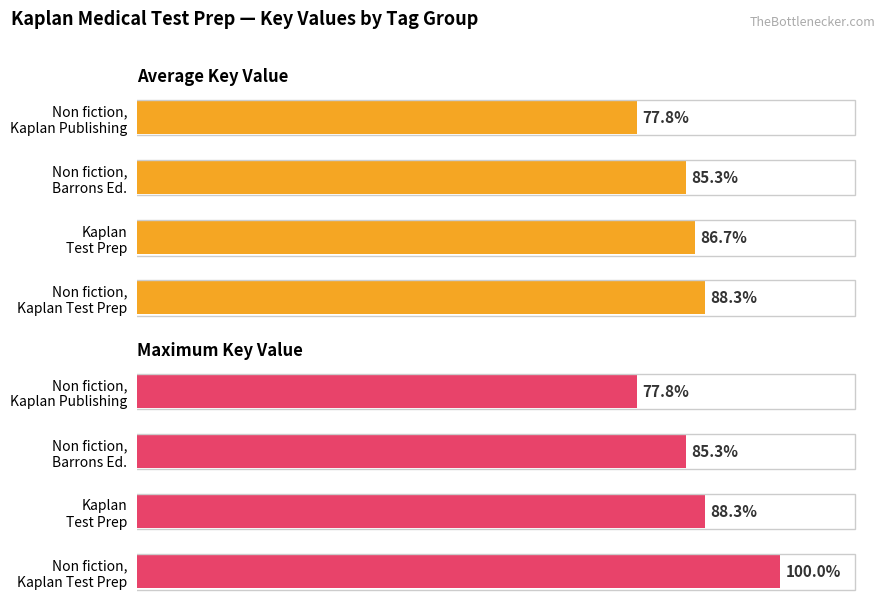

Rank the series by their average value, from highest to lowest.

Maximum Key Value, Average Key Value